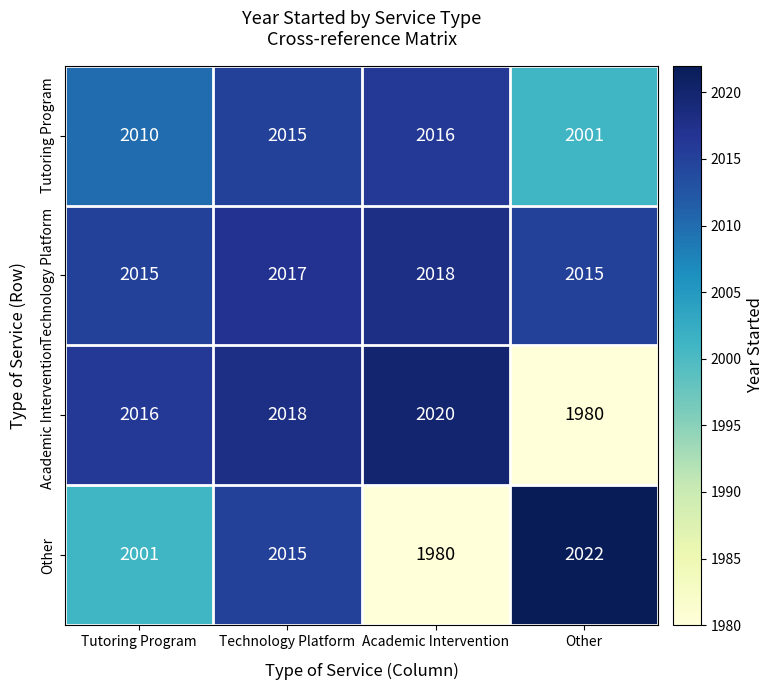

What is the difference between the highest and lowest values at Tutoring Program?

15